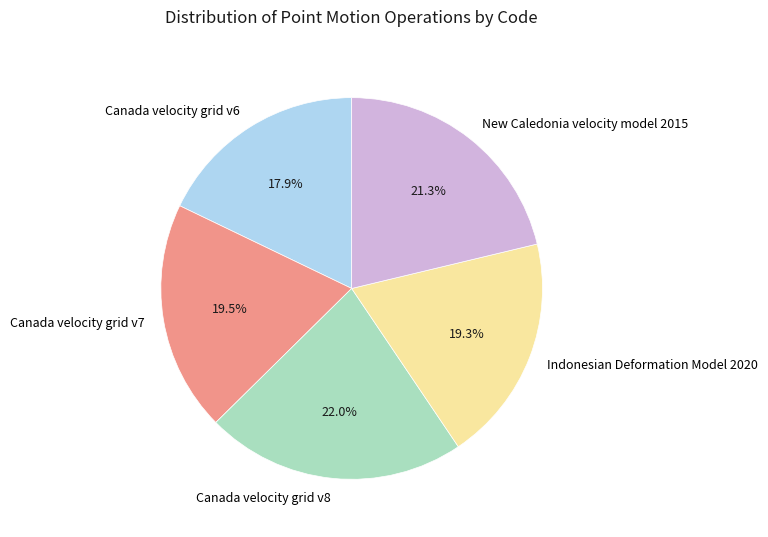

Count the number of slices in the pie.

5